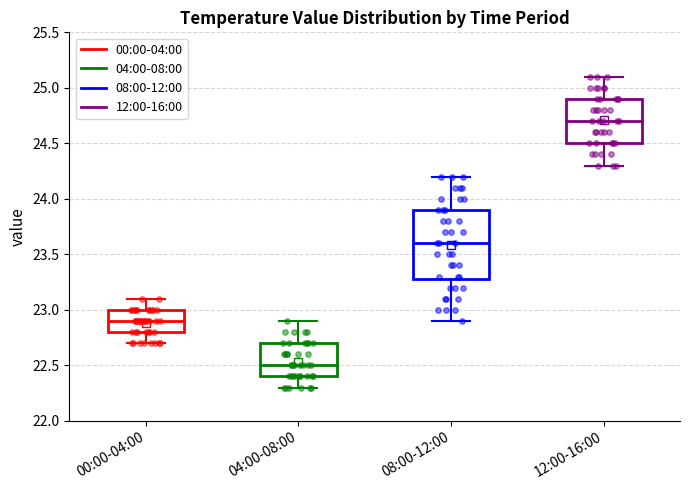

Reading left to right, read every box against the y-axis: the position of its median line, the range the box covers, and the ends of its whiskers. The values are not printed on the chart, so give them approximately, as read against the axis.

00:00-04:00: median 22.9, box 22.8 to 23.0, whiskers 22.7 to 23.1
04:00-08:00: median 22.5, box 22.4 to 22.7, whiskers 22.3 to 22.9
08:00-12:00: median 23.6, box 23.3 to 23.9, whiskers 22.9 to 24.2
12:00-16:00: median 24.7, box 24.5 to 24.9, whiskers 24.3 to 25.1